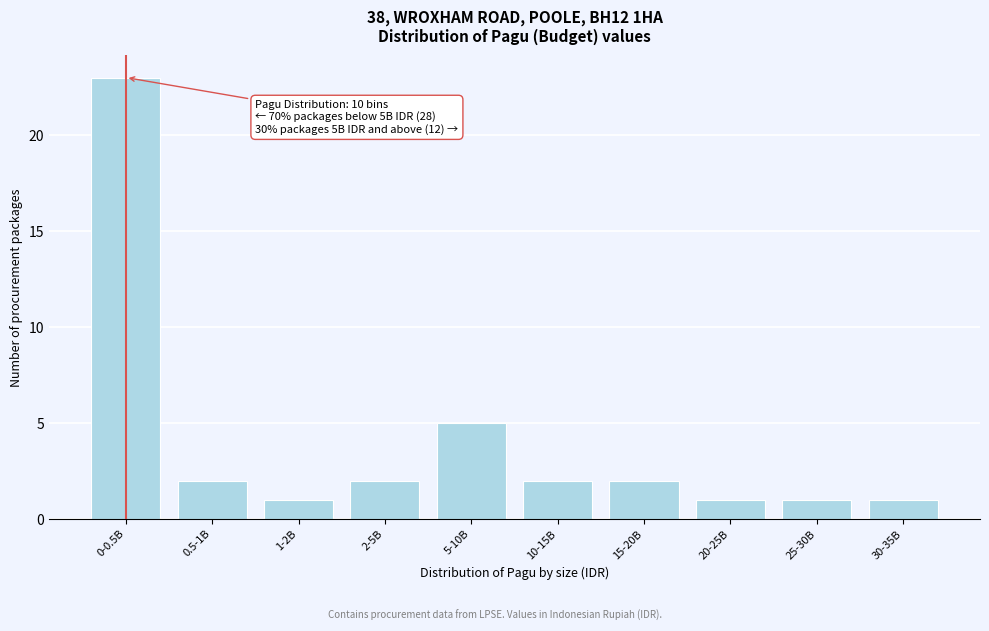

Reading left to right, transcribe all the data shown in this chart.

23	2	1	2	5	2	2	1	1	1